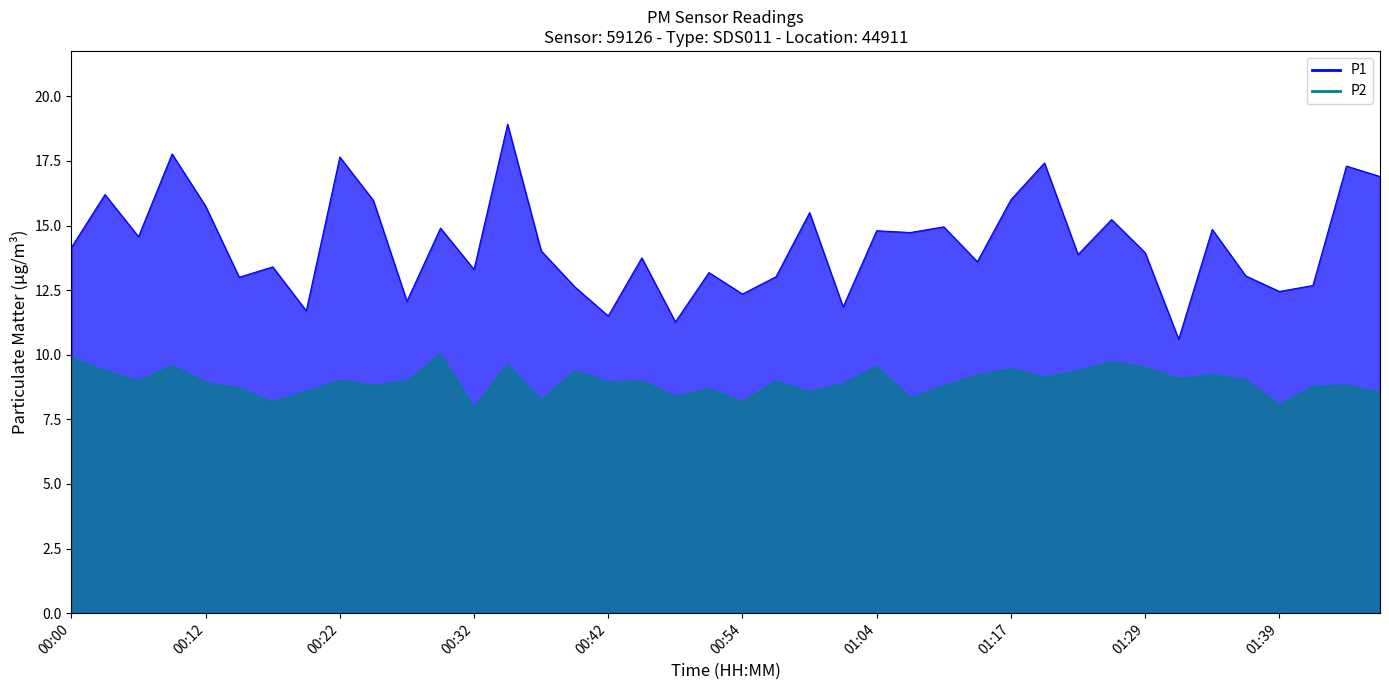

What is the sum of all P1 values?

570.8